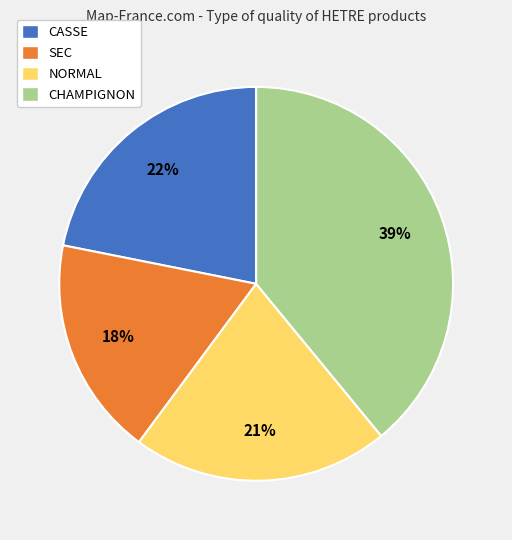

Rank the categories by value from highest to lowest.

CHAMPIGNON, CASSE, NORMAL, SEC